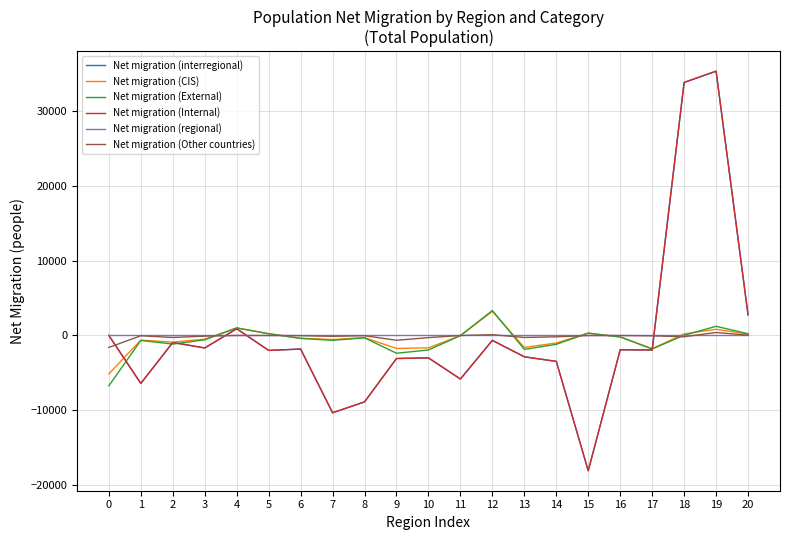

True or false: Net migration (Other countries) has more than 2 interior local peaks.

True